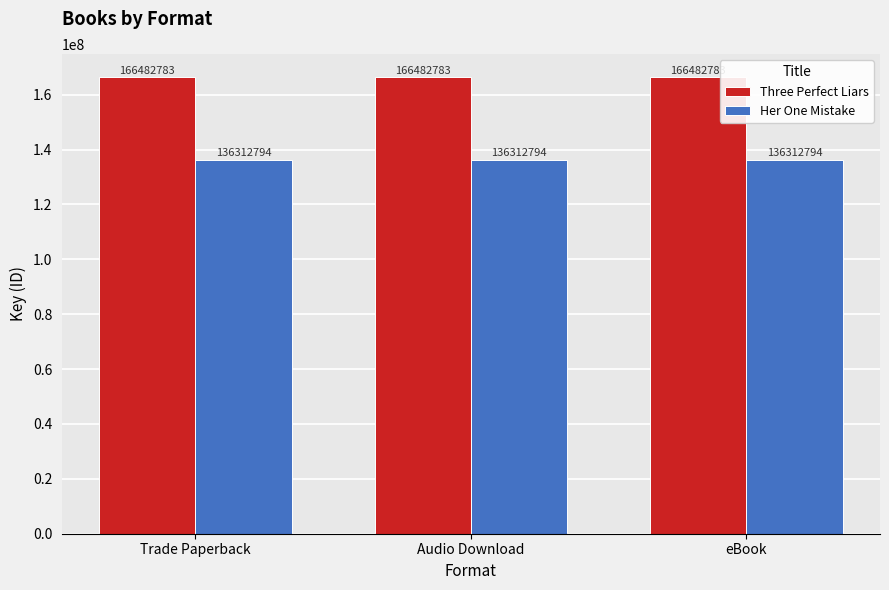

The Her One Mistake series shows 136312794 at Audio Download. True or false?

True